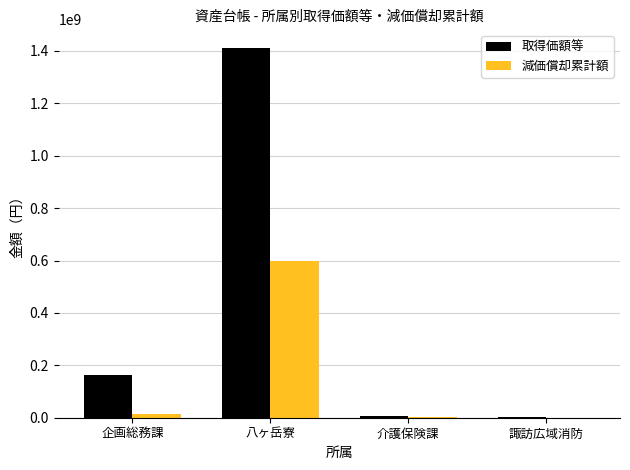

What is the maximum value for 減価償却累計額?

596556056